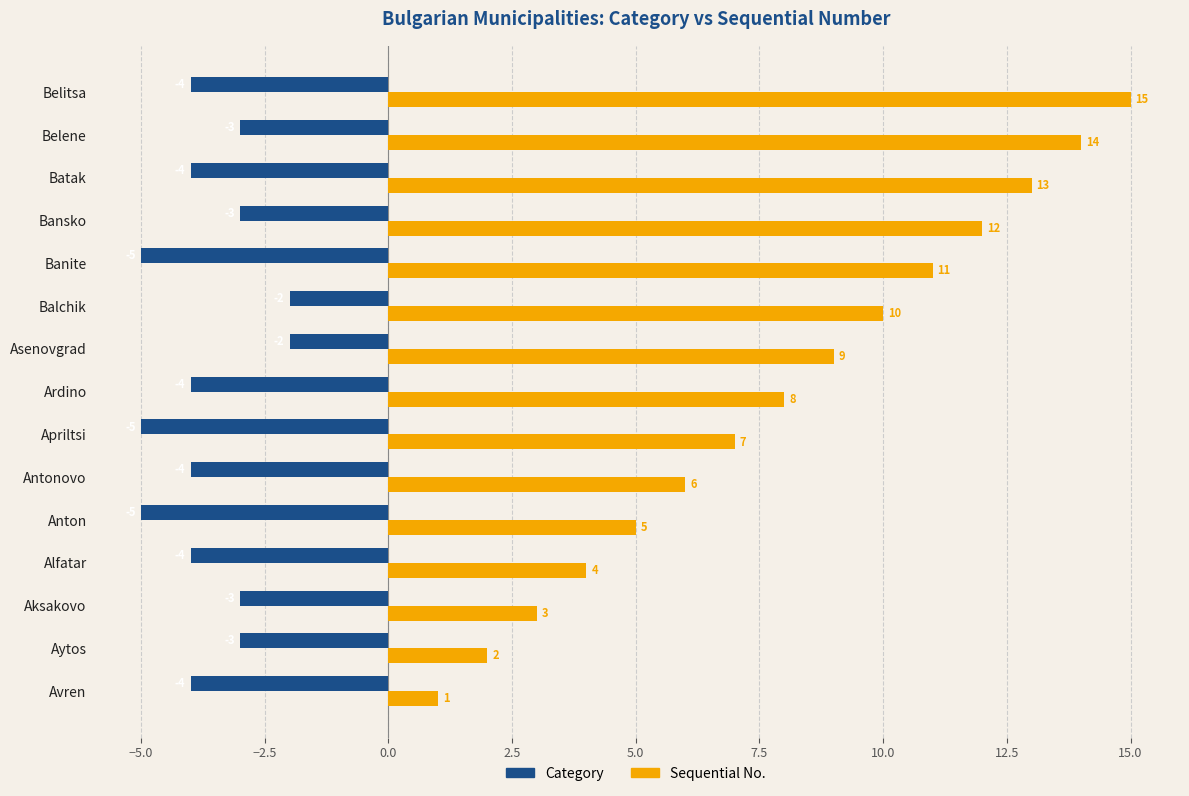

What is the total value across all series at Balchik?

8